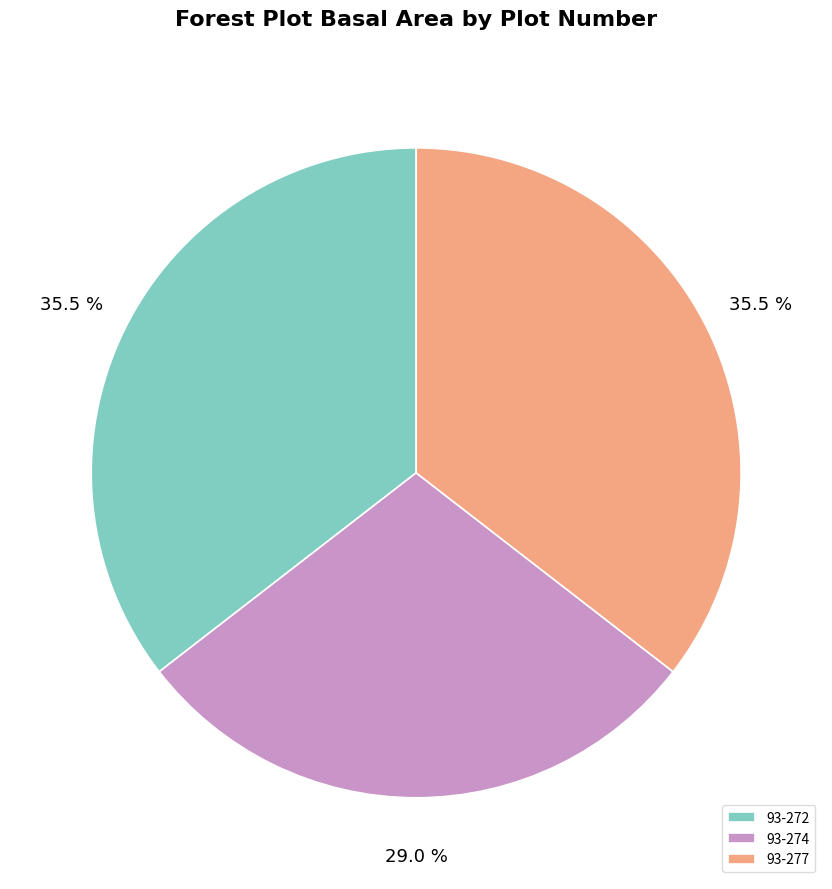

Is there any slice that represents more than half of the pie?

No